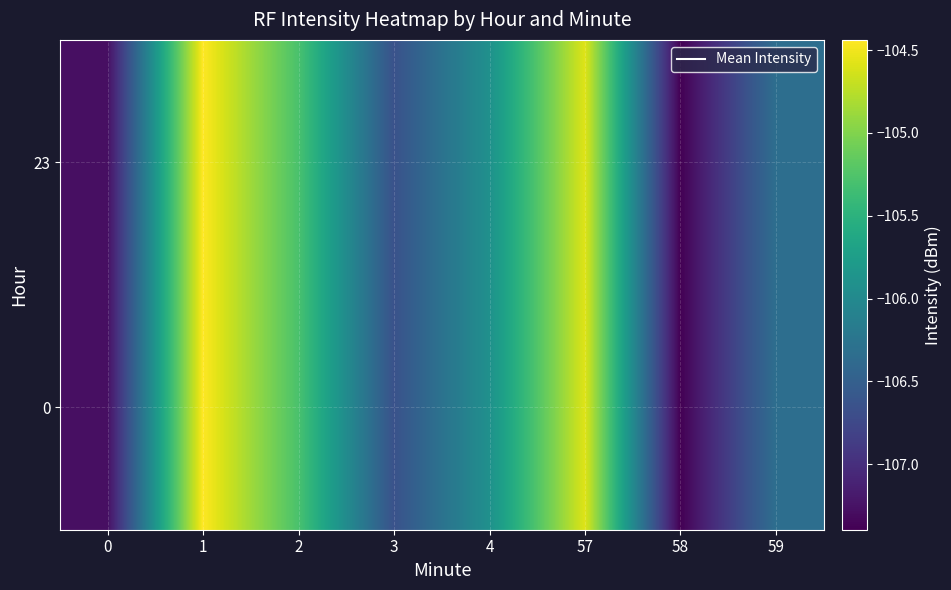

Which has a higher value, 4 or 1?

1